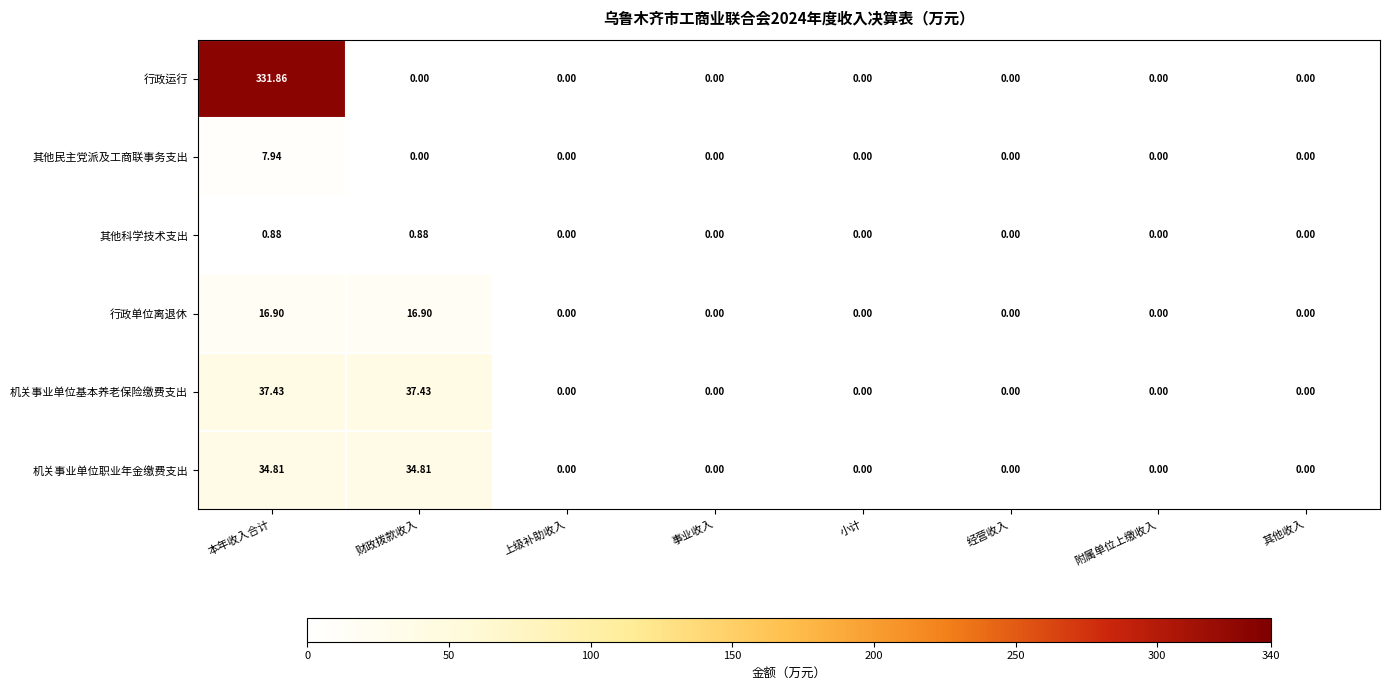

At which category is the sum across all series the highest?

本年收入合计